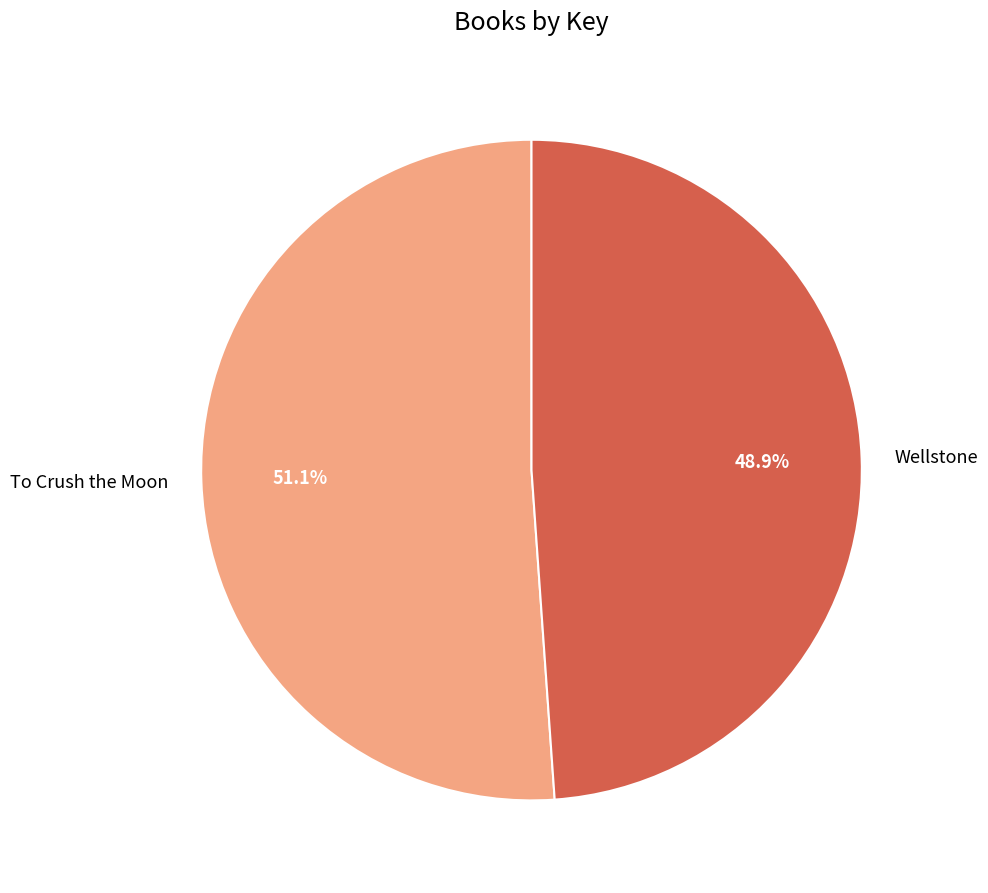

Is there a majority slice in this chart?

Yes